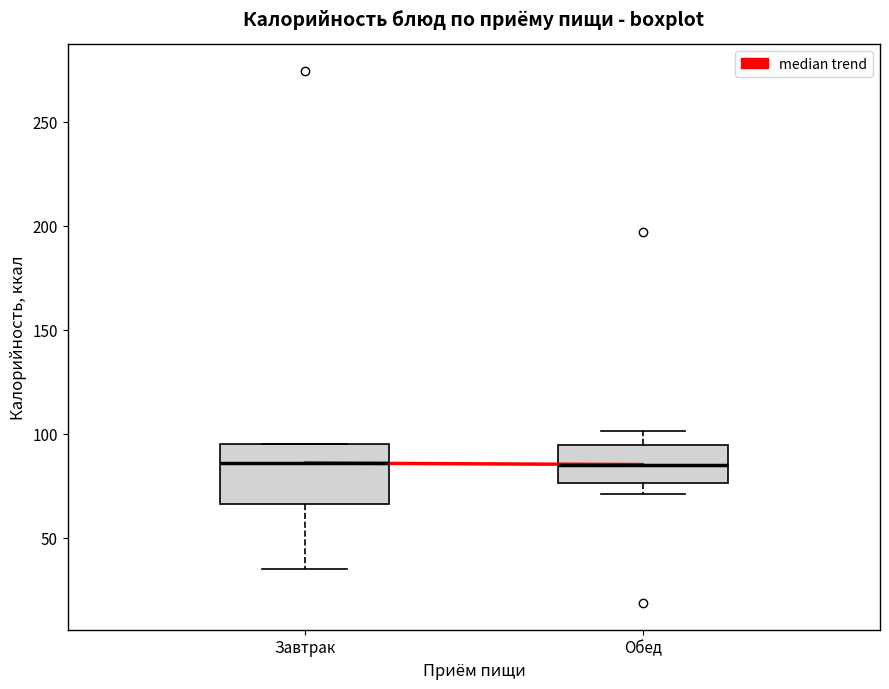

Reading left to right, transcribe this box plot: for each box, give where its median line is, the range the box spans, and where its two whiskers end, as read against the y-axis. The values are not printed on the chart, so give them approximately, as read against the axis.

Завтрак: median 85, box 65 to 95, whiskers 35 to 95
Обед: median 85, box 75 to 95, whiskers 70 to 100